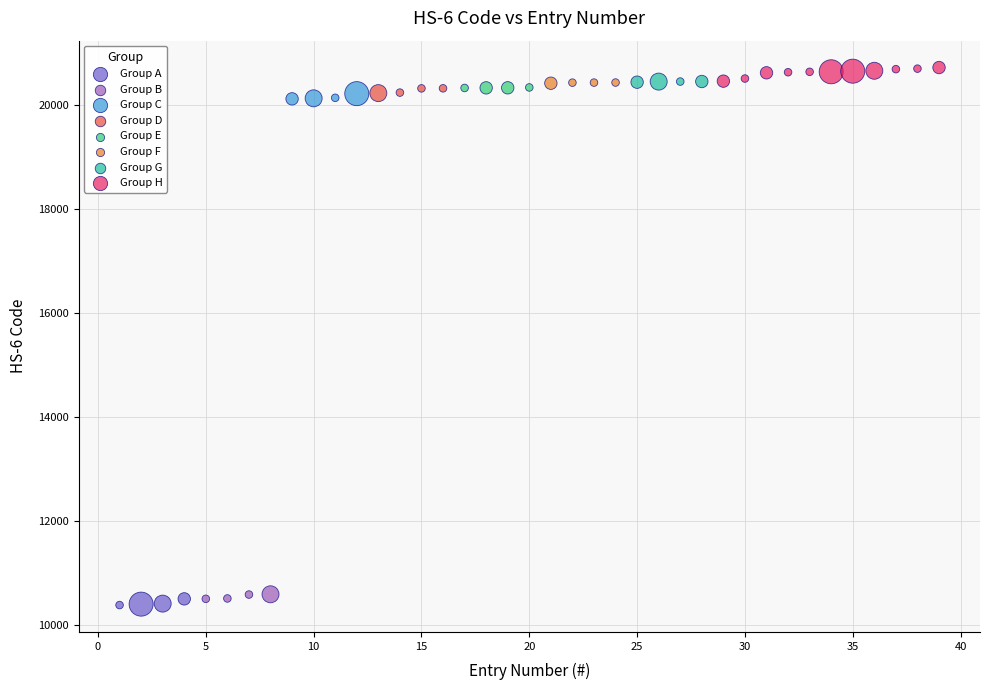

Which series has the widest spread of Y values?

Group H